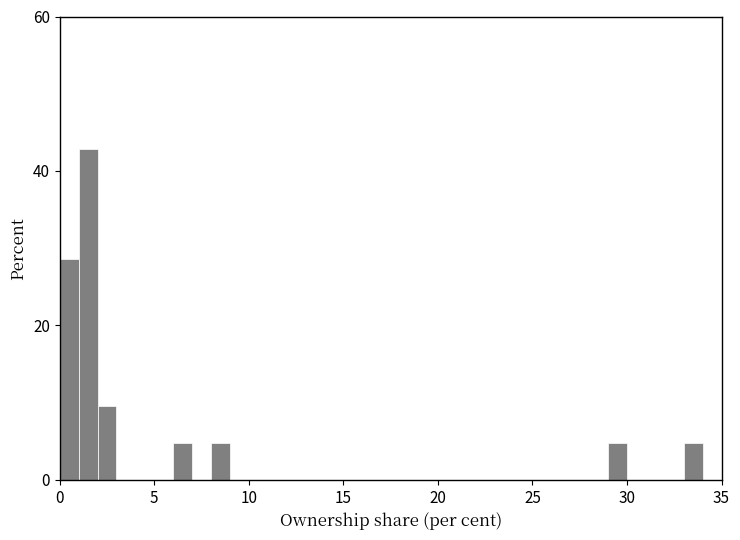

Read against the x-axis, roughly where is the centre of the tallest bar?

1.5